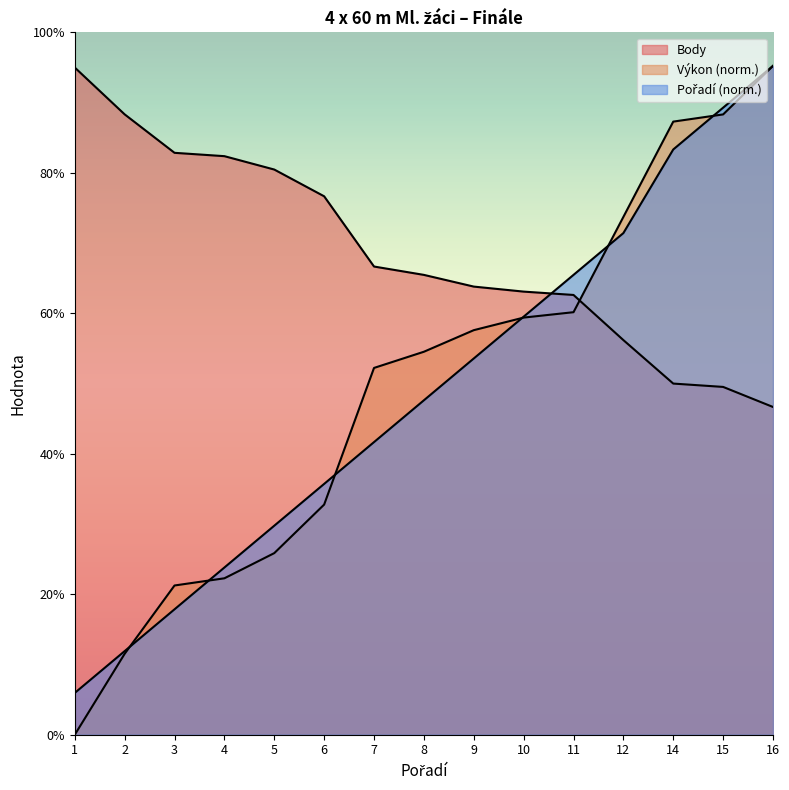

Between 16 and 7, which is larger?

16